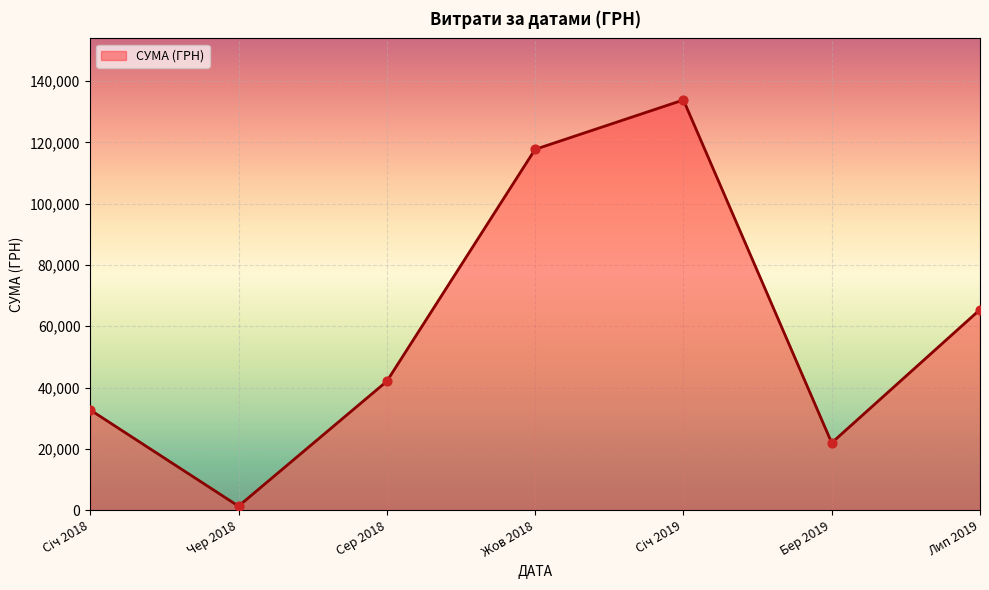

What is the change in value from Бер 2019 to Лип 2019?

+43474.8